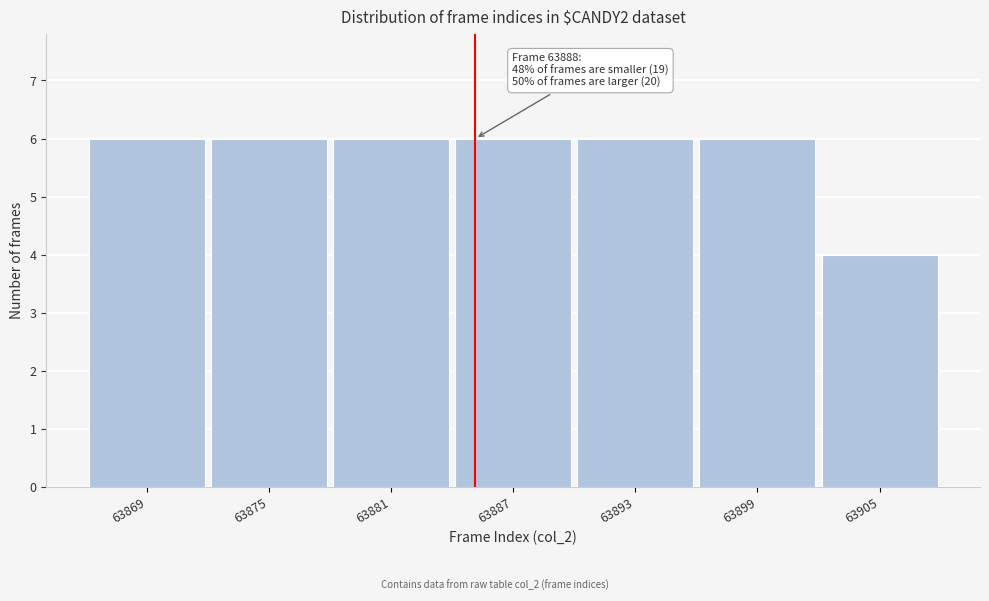

Reading left to right, extract all data points from this chart.

63869=6	63875=6	63881=6	63887=6	63893=6	63899=6	63905=4